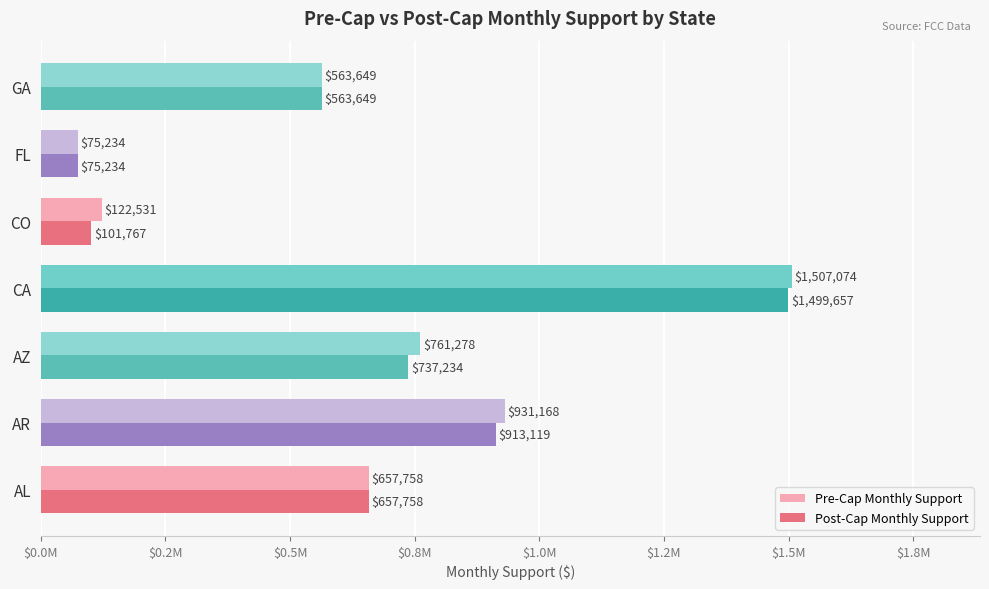

What are all the series names shown in the legend?

Pre-Cap Monthly Support, Post-Cap Monthly Support